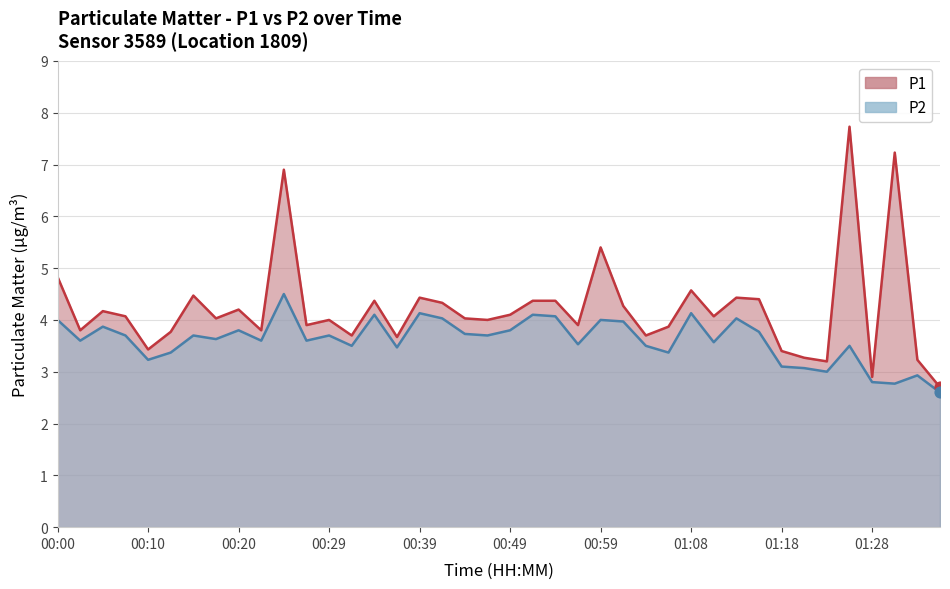

What is the total value across all series at 01:03?

7.2